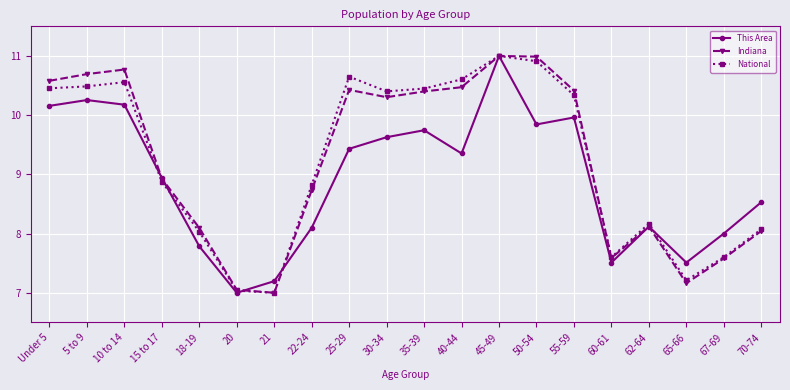

What is the difference between the This Area values at 65-66 and 10 to 14?

2.7